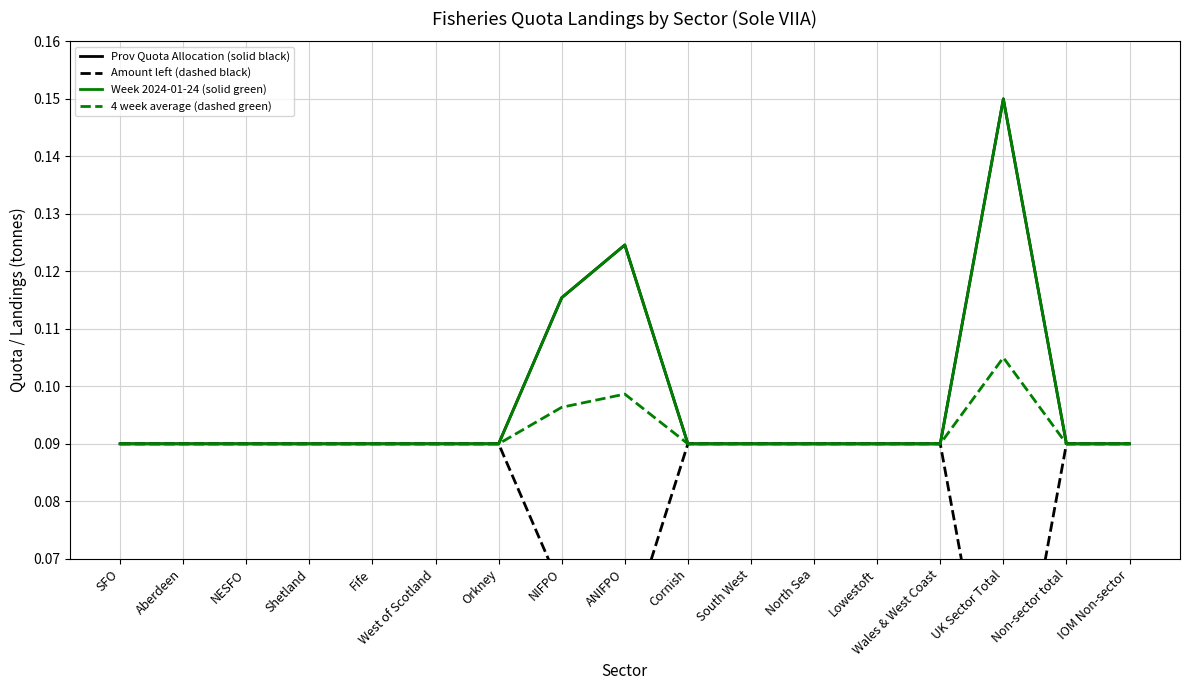

What is the difference between the maximum and minimum values in the Amount left (dashed black) series?

0.1